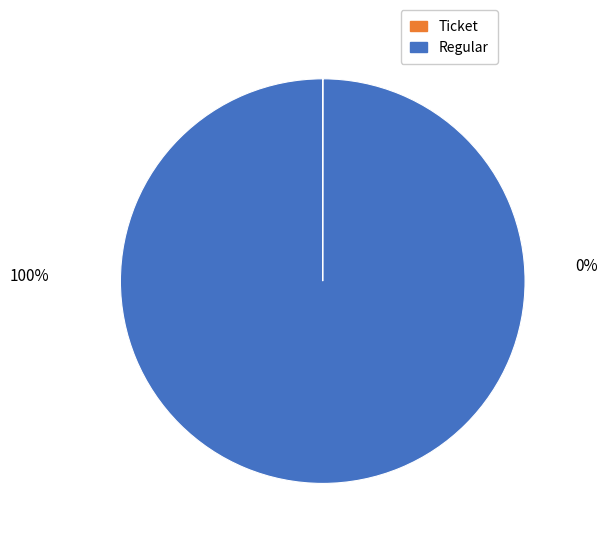

To the nearest percent, what portion does Regular represent?

100%